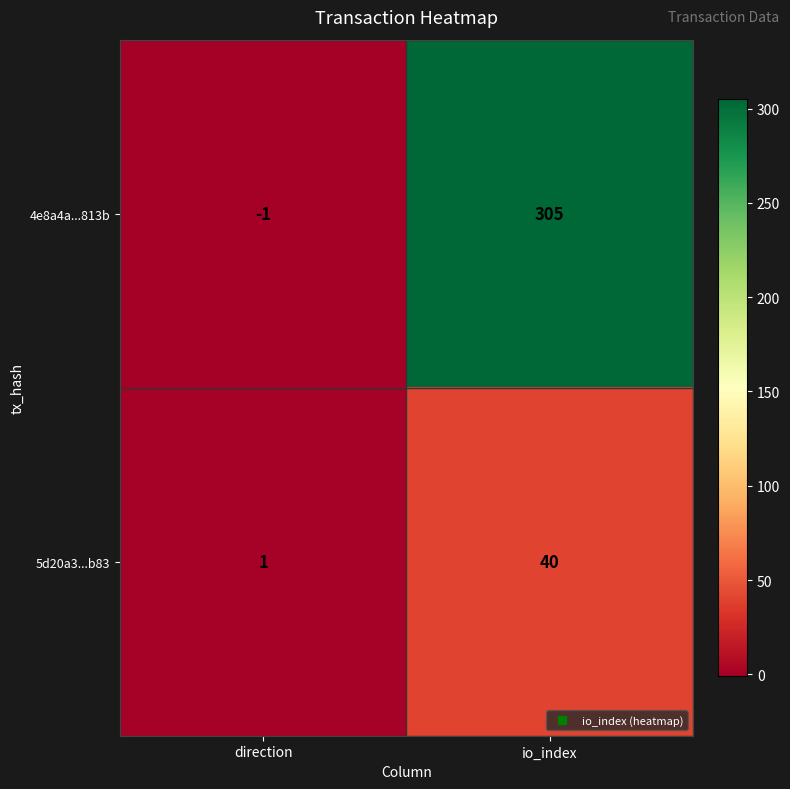

Reading left to right, extract all data points from this chart.

4e8a4a...813b: direction=-1	io_index=305
5d20a3...b83: direction=1	io_index=40